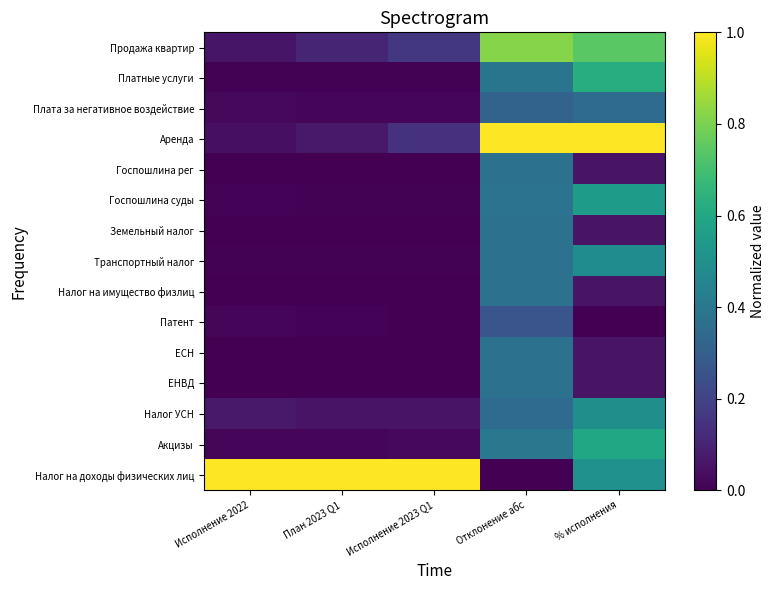

What is the total value across all series at Исполнение 2022?

1.2